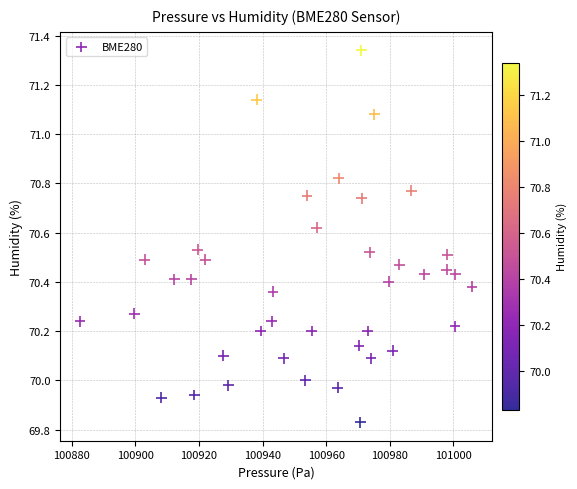

What is the range of X values (max minus min)?

123.4